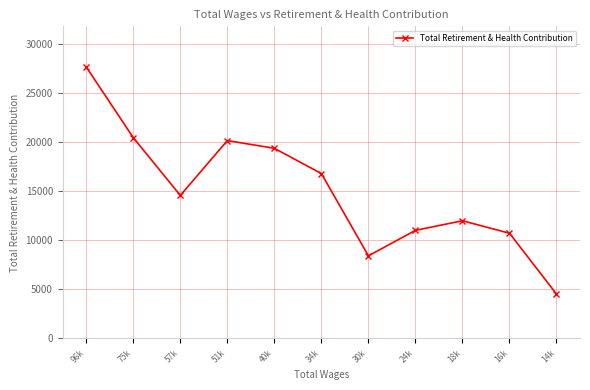

How many points are higher than both their immediate neighbors (excluding endpoints)?

2